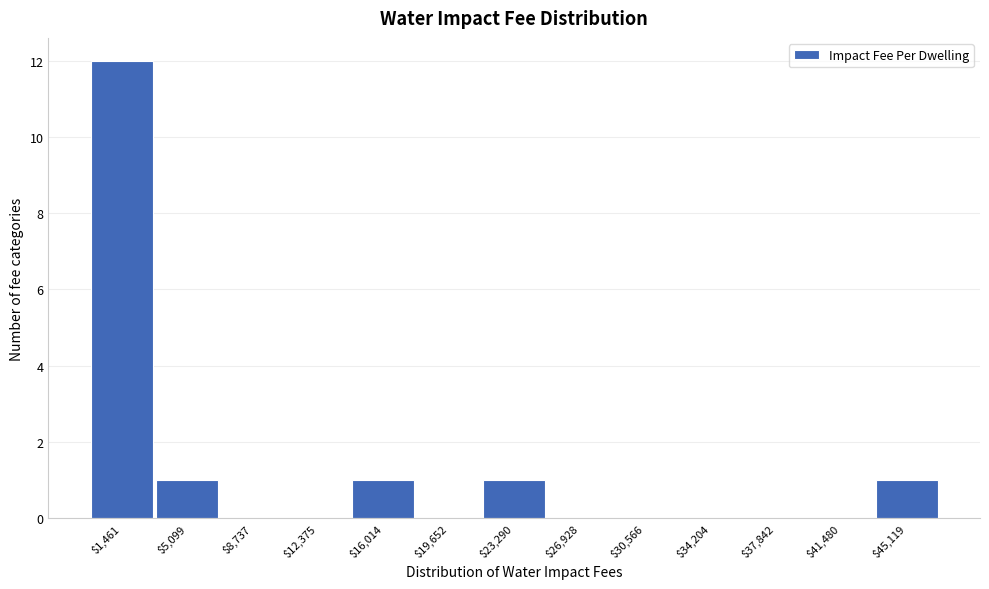

The value at $41,480 is 6. True or false?

False